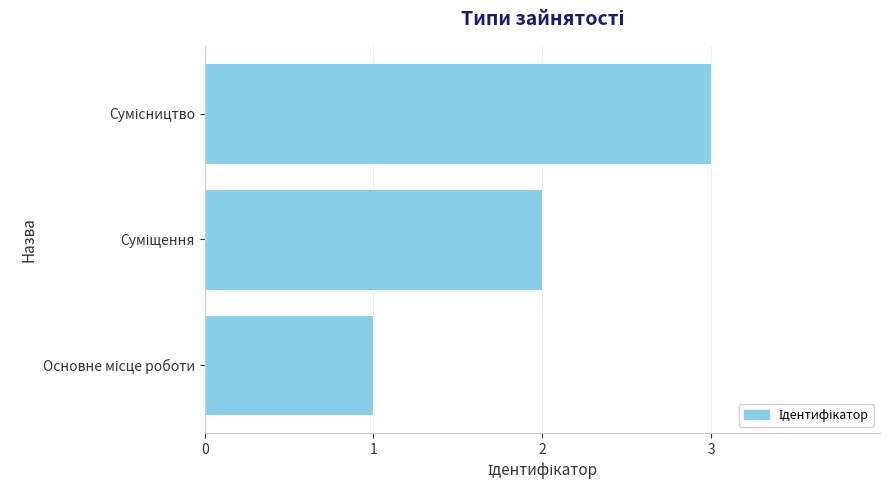

What is the greatest value displayed?

3